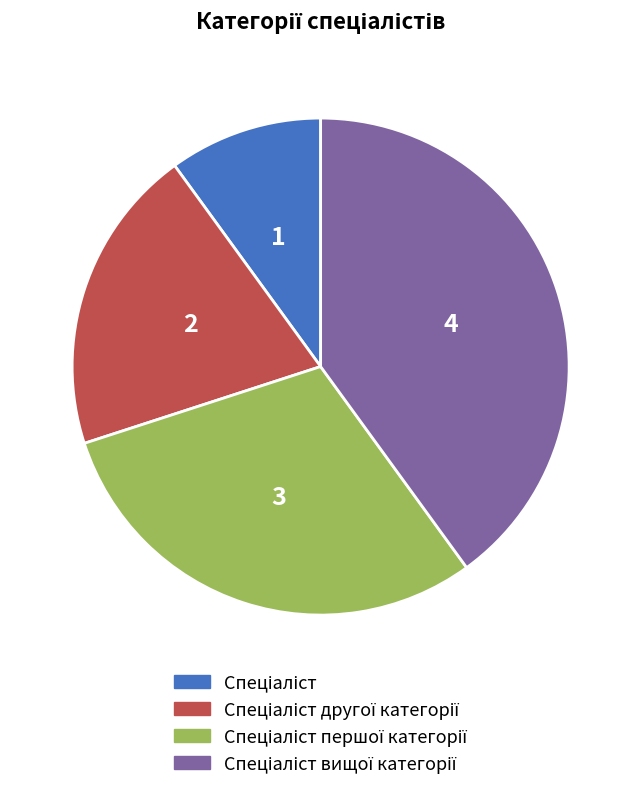

Does any single category account for the majority?

No